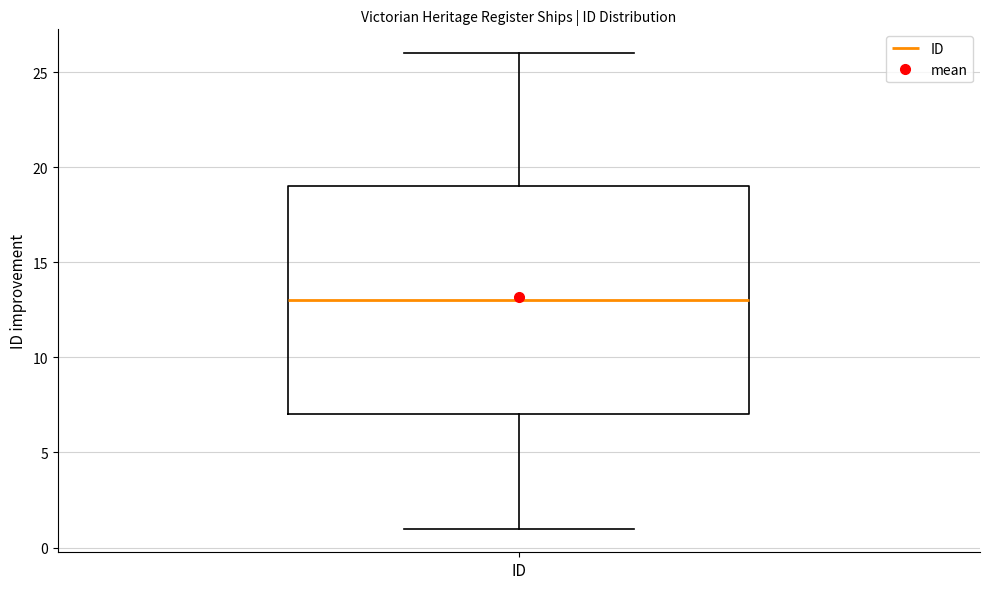

Transcribe this box plot: give where the median line is, the range the box spans, and where the two whiskers end, as read against the y-axis. The values are not printed on the chart, so give them approximately, as read against the axis.

median 13, box 7 to 19, whiskers 1 to 26